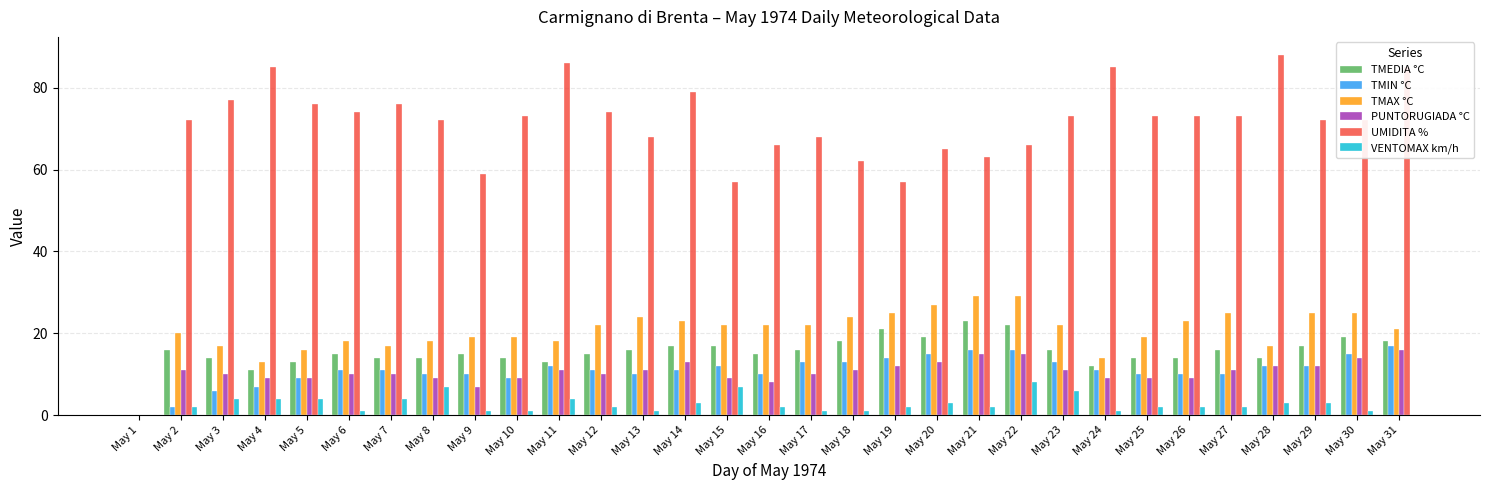

What is the total value across all series at May 5?

127